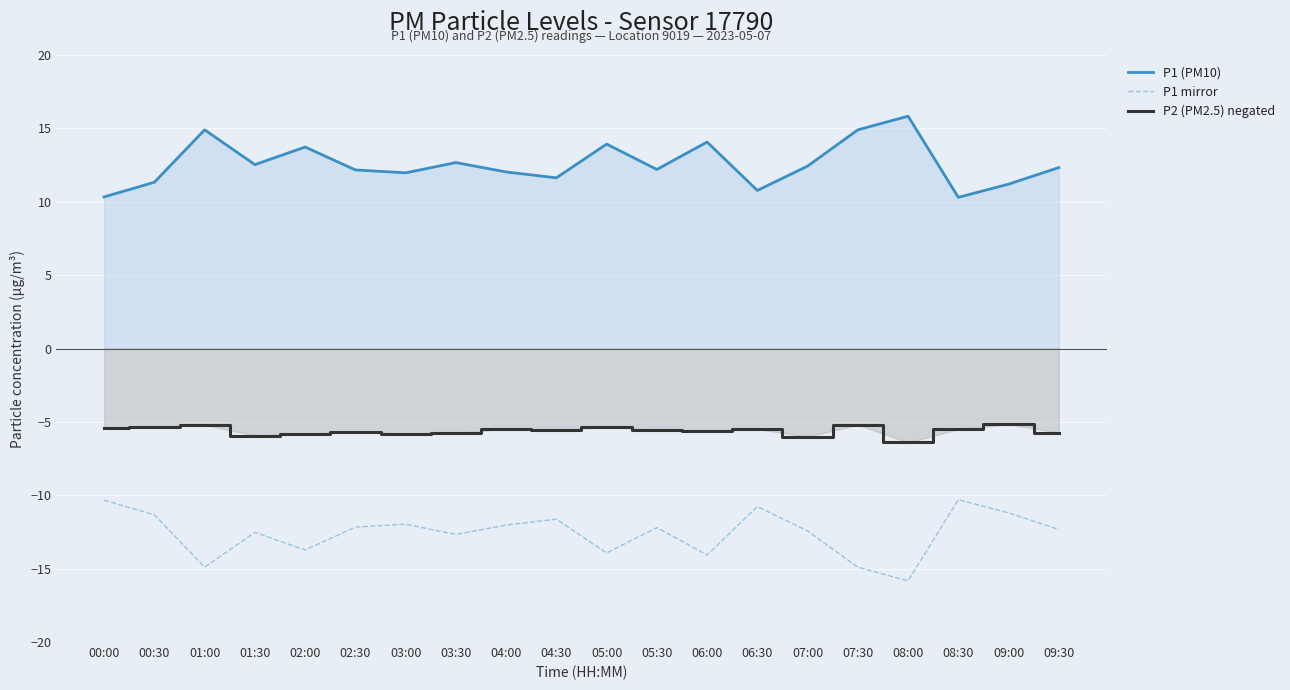

Read the P1 (PM10) value at 07:30.

14.9